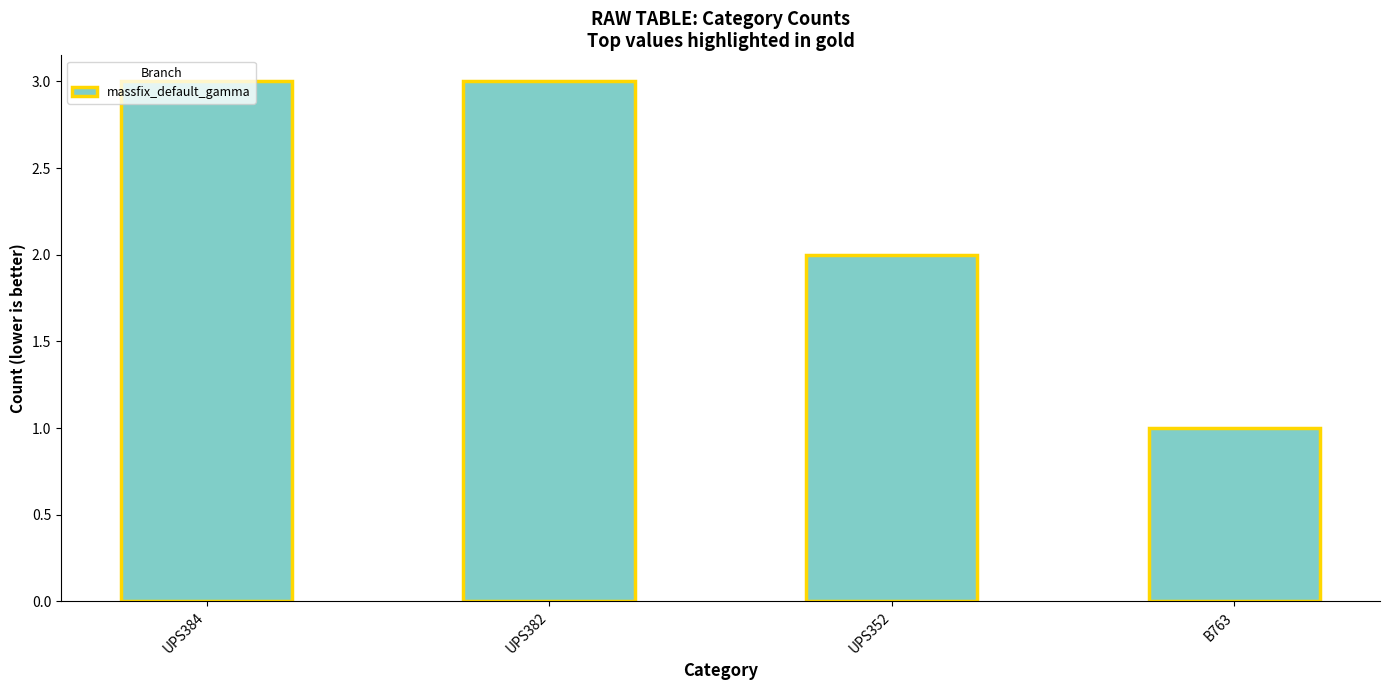

What is the label of the 2nd bar from the left?

UPS382